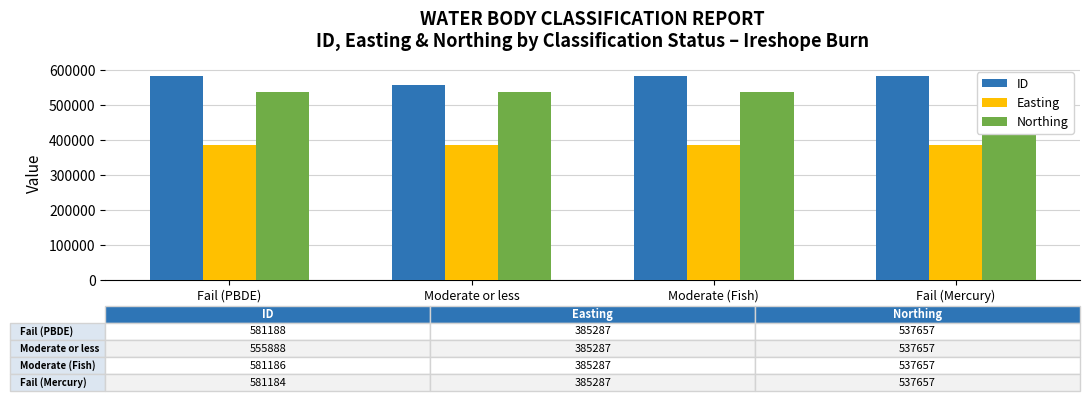

What are all the series names shown in the legend?

ID, Easting, Northing